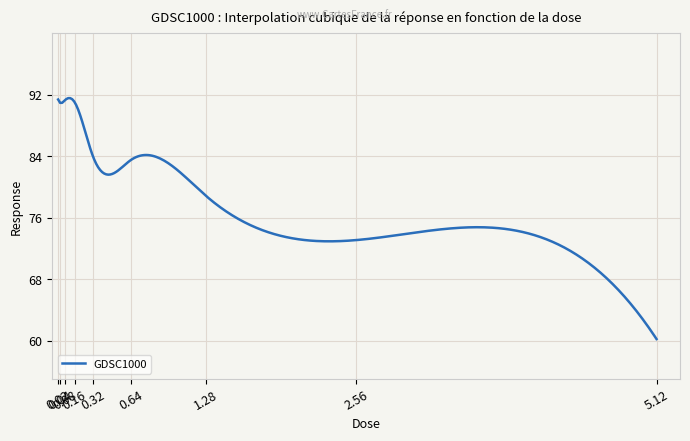

What is the difference between the maximum and minimum values?

31.3